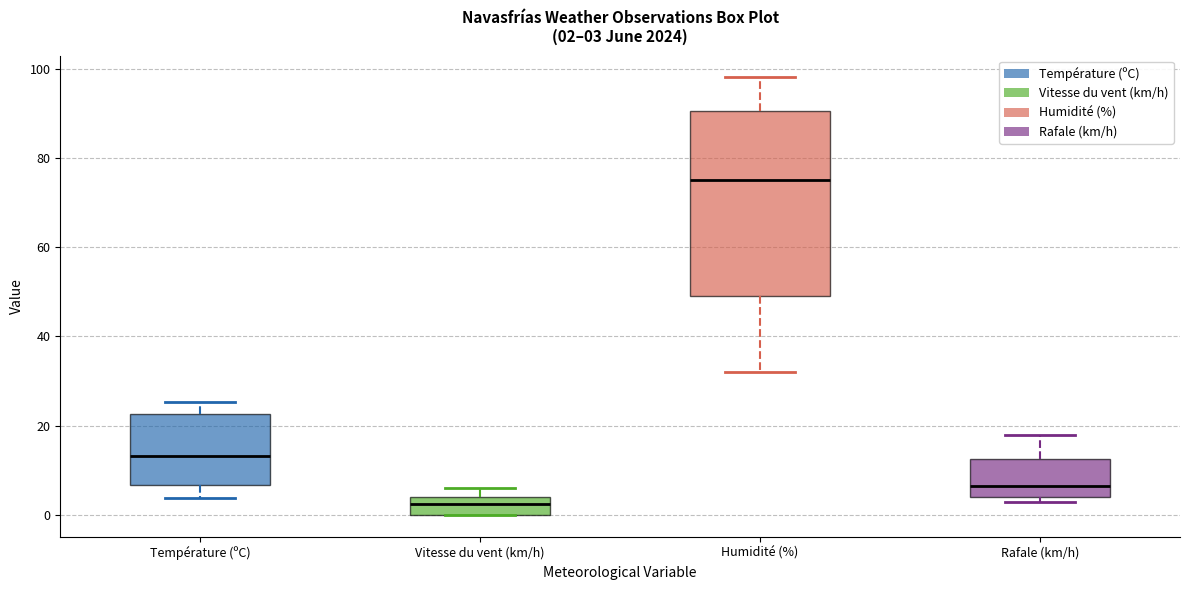

Which box's median line is the lowest?

Vitesse du vent (km/h)